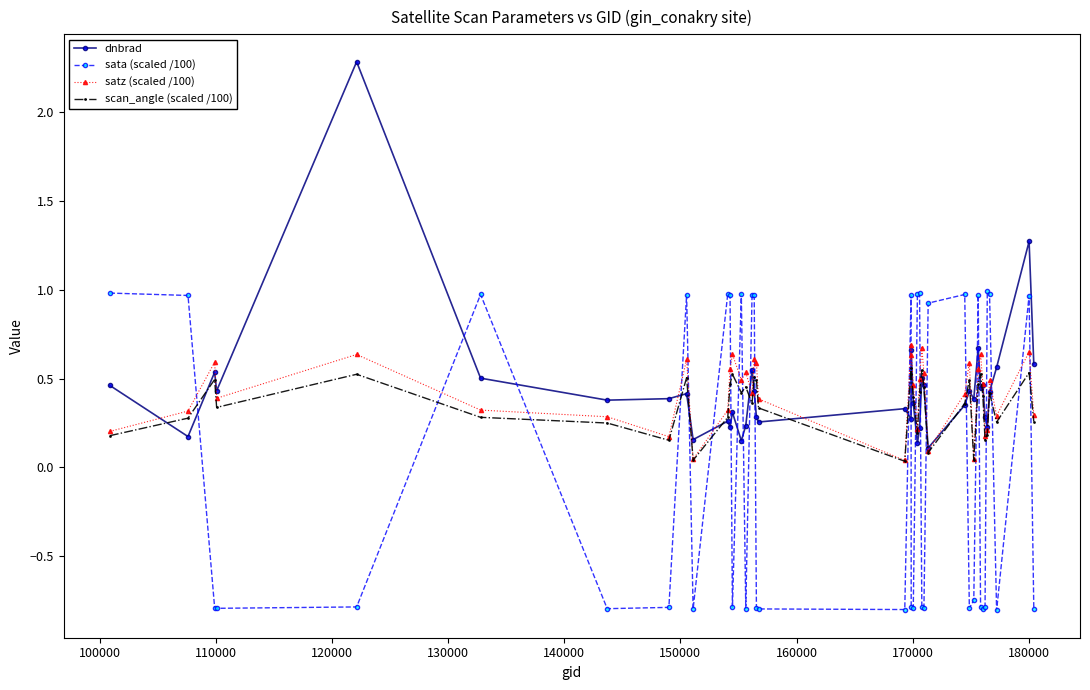

Which series has the largest range (max minus min)?

dnbrad